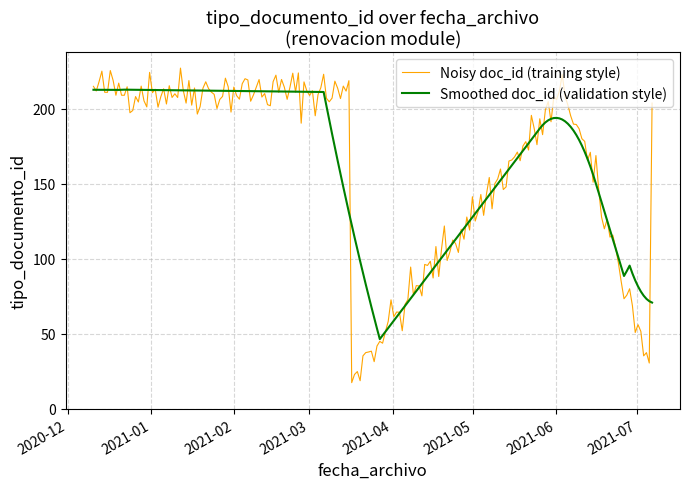

What is the greatest value displayed?

227.1